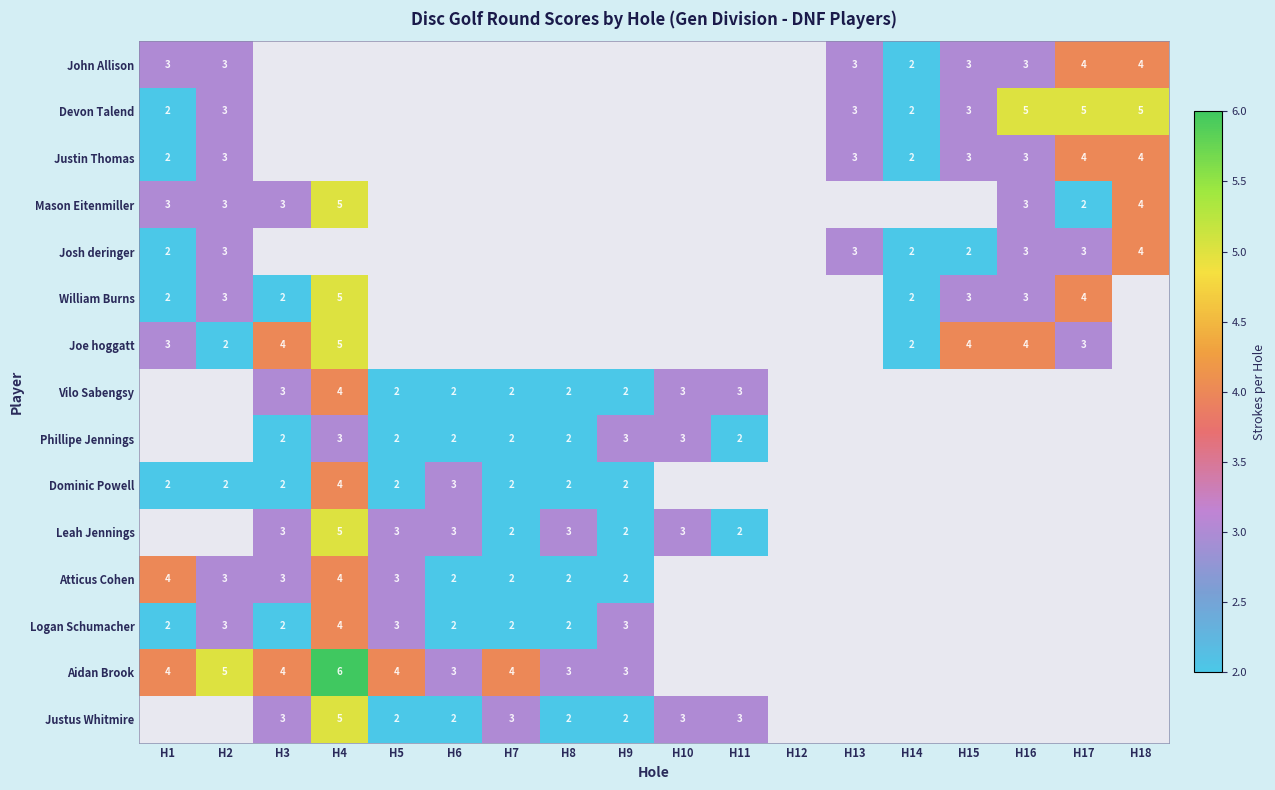

True or false: Vilo Sabengsy has a value of 4 at H6.

False